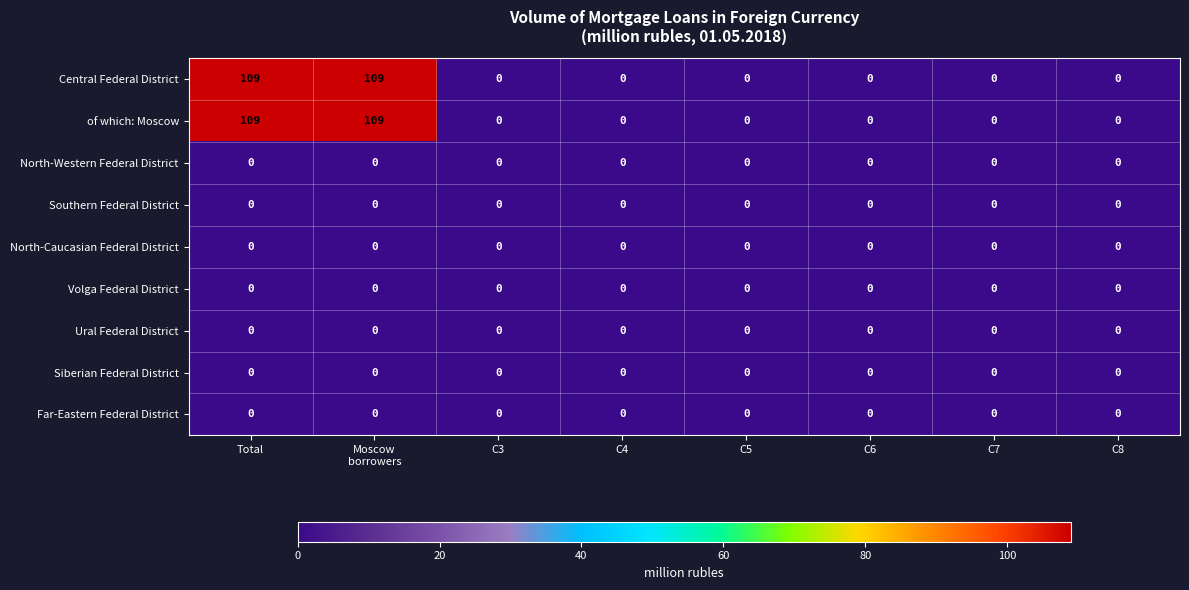

True or false: Ural Federal District has a value of 0 at C7.

True